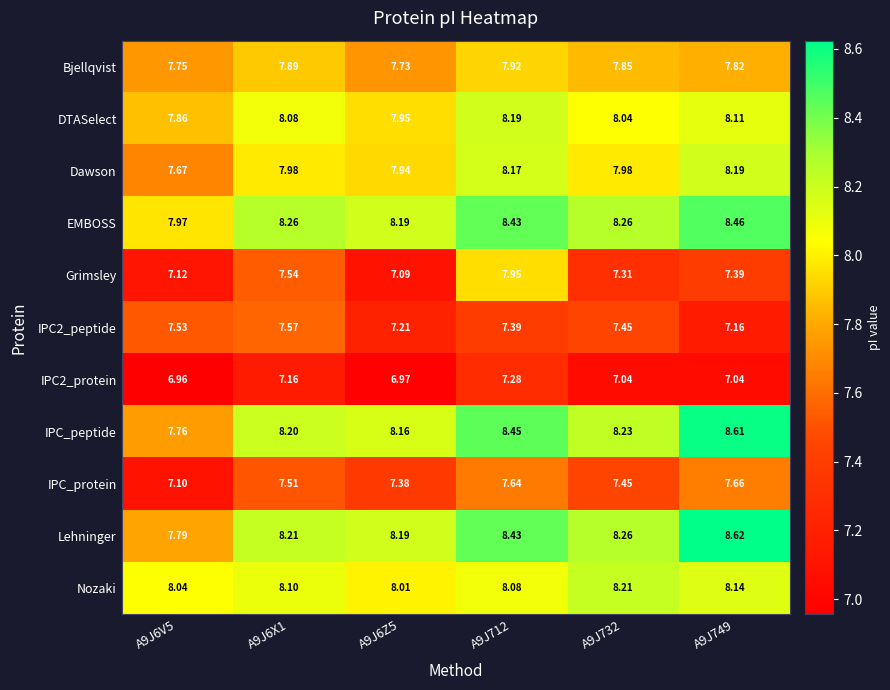

Which label corresponds to the largest value in the chart?

A9J749